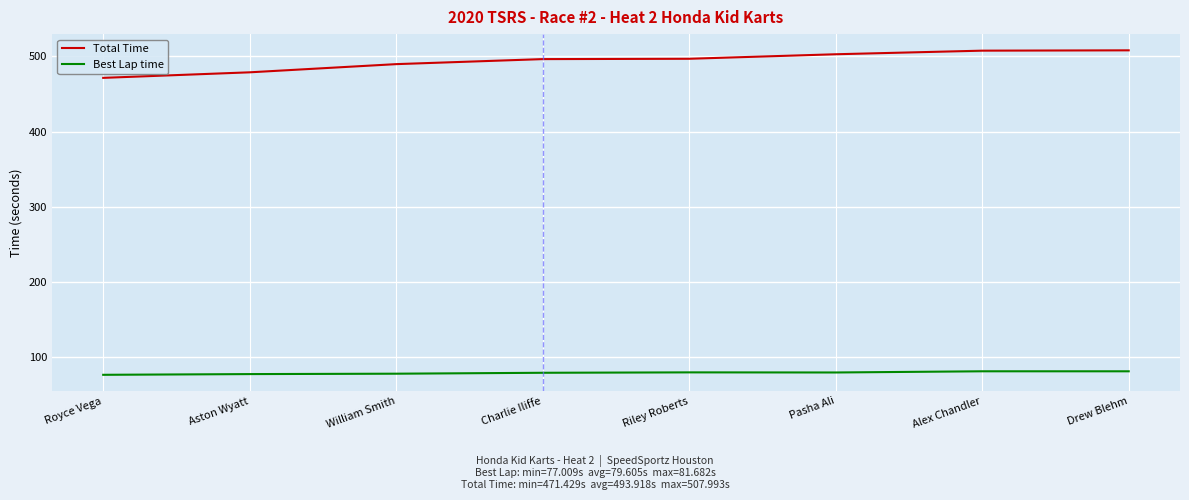

True or false: Total Time has a value of 811.2 at Pasha Ali.

False